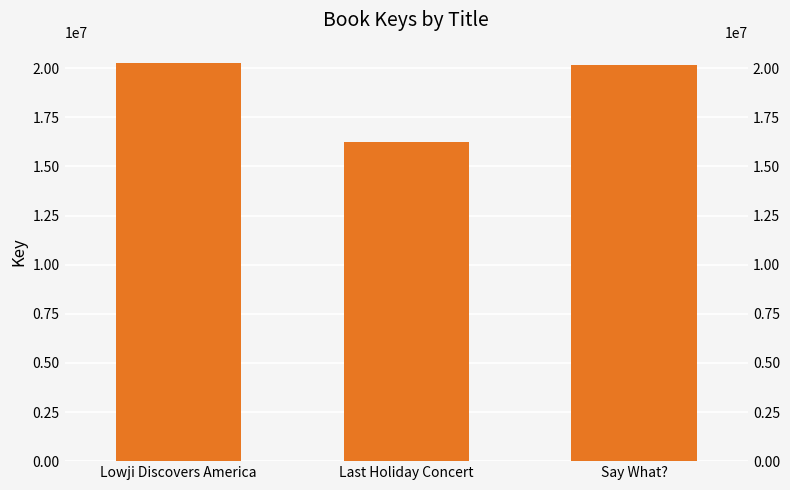

True or false: the data shows 11388615 at Say What?.

False